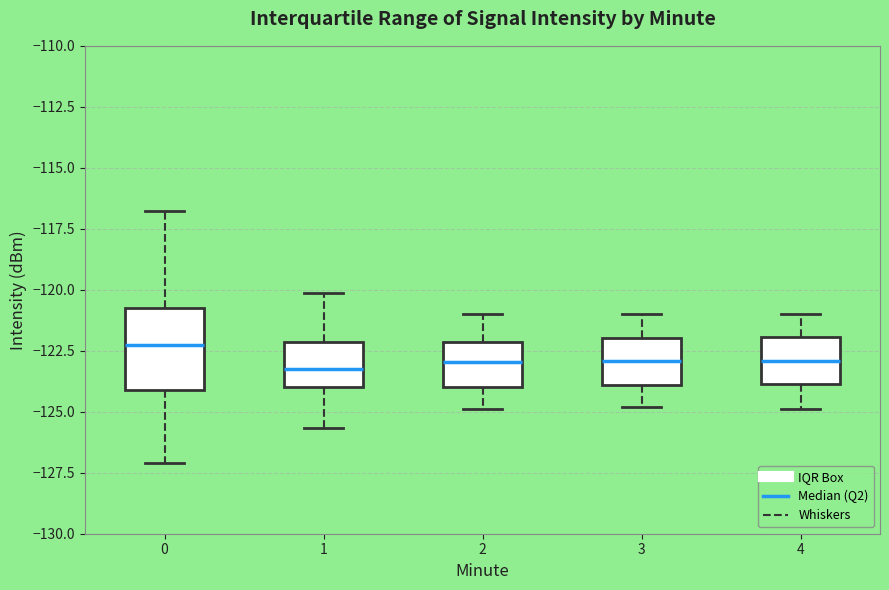

Comparing the boxes themselves (not the whiskers), which one is the tallest?

0